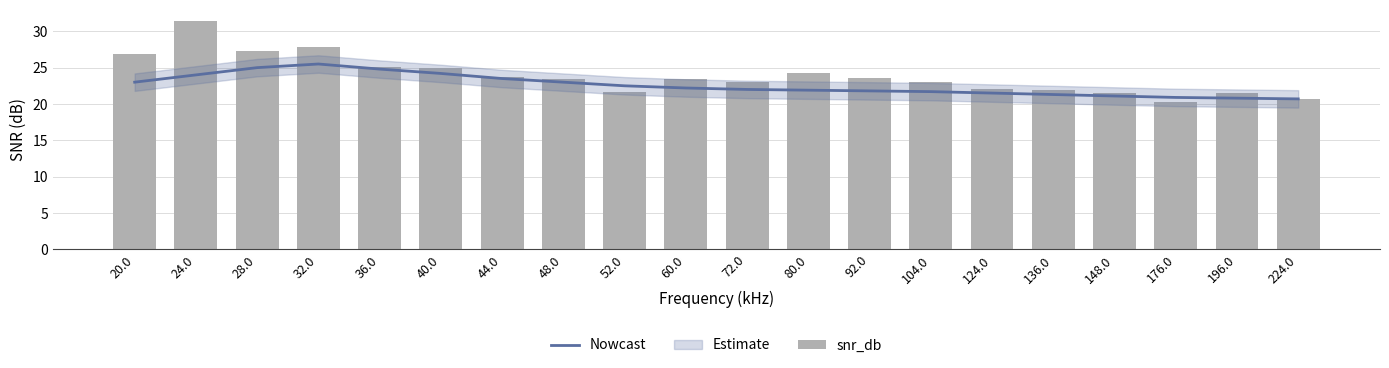

The Nowcast series shows 39.0 at 104.0. True or false?

False